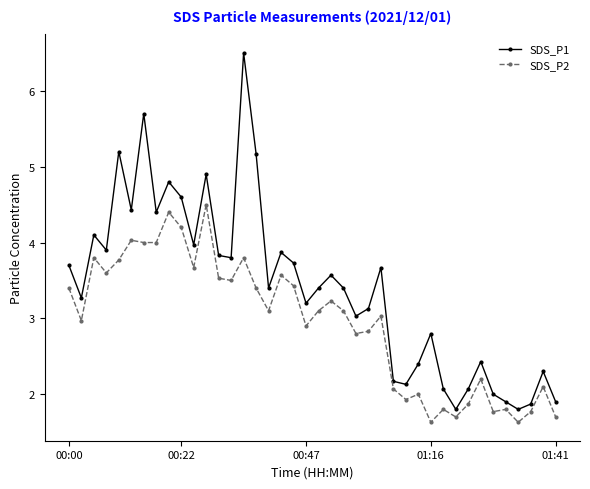

What is the average value of the SDS_P1 series?

3.4